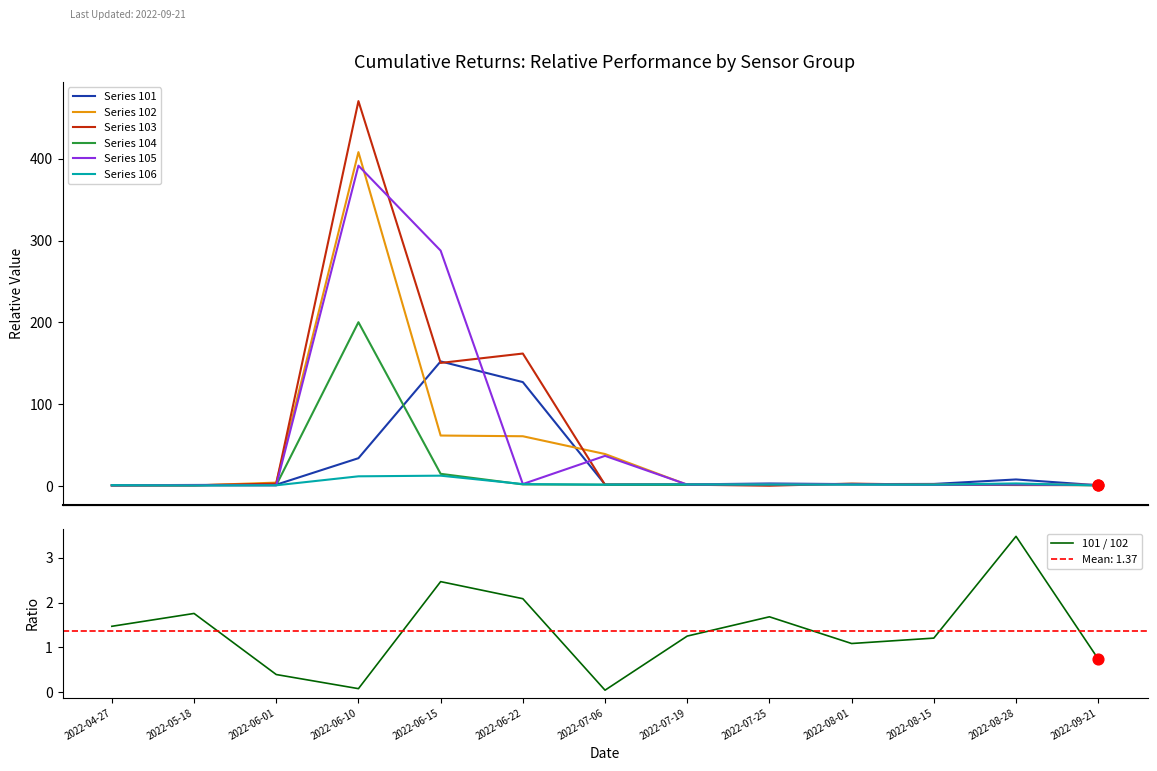

What is the total value across all series at 2022-07-25?

11.7